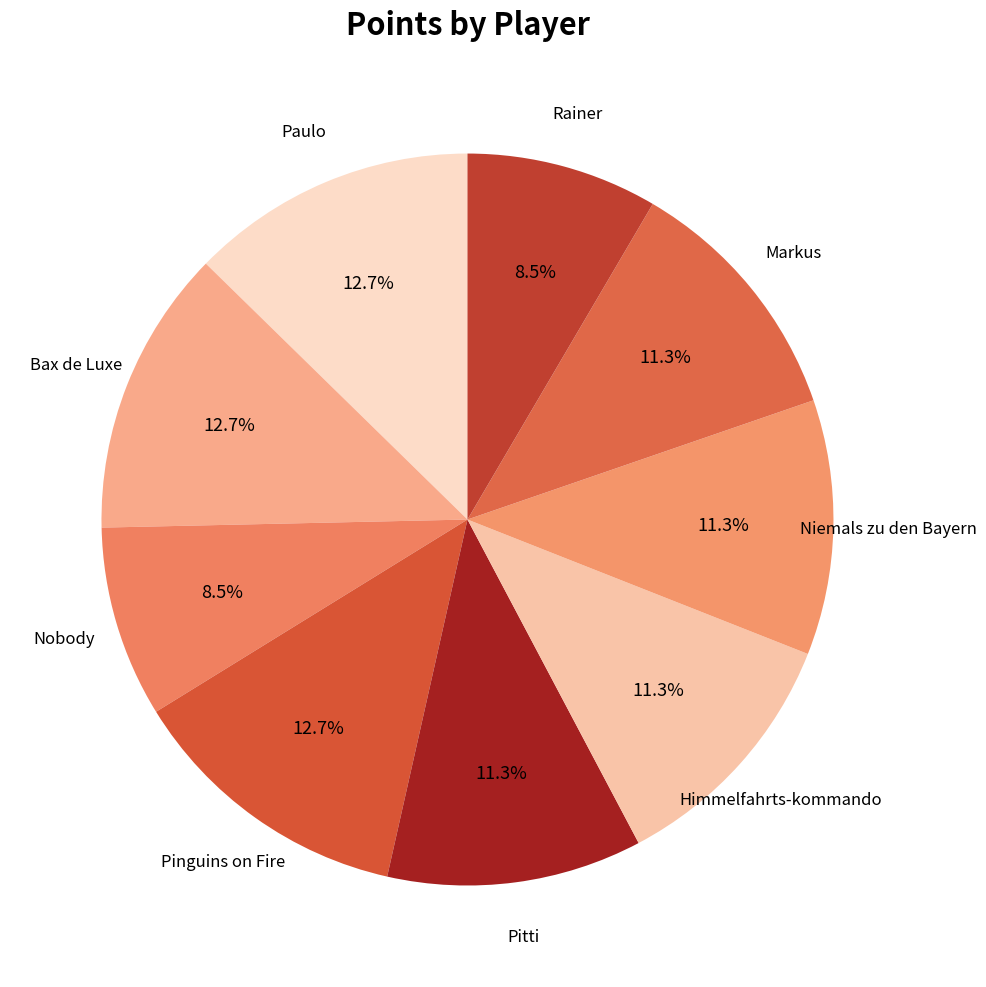

Do Markus and Pitti together represent more than half of the pie?

No